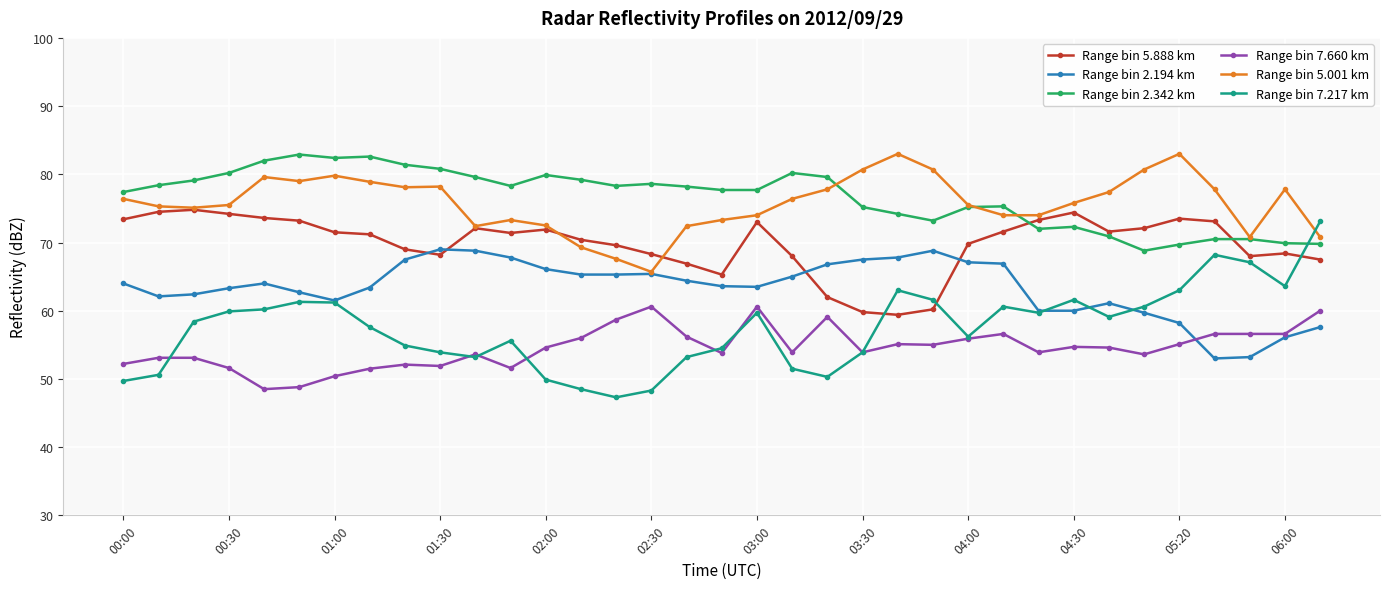

True or false: Range bin 7.217 km and Range bin 2.342 km cross at least once.

True